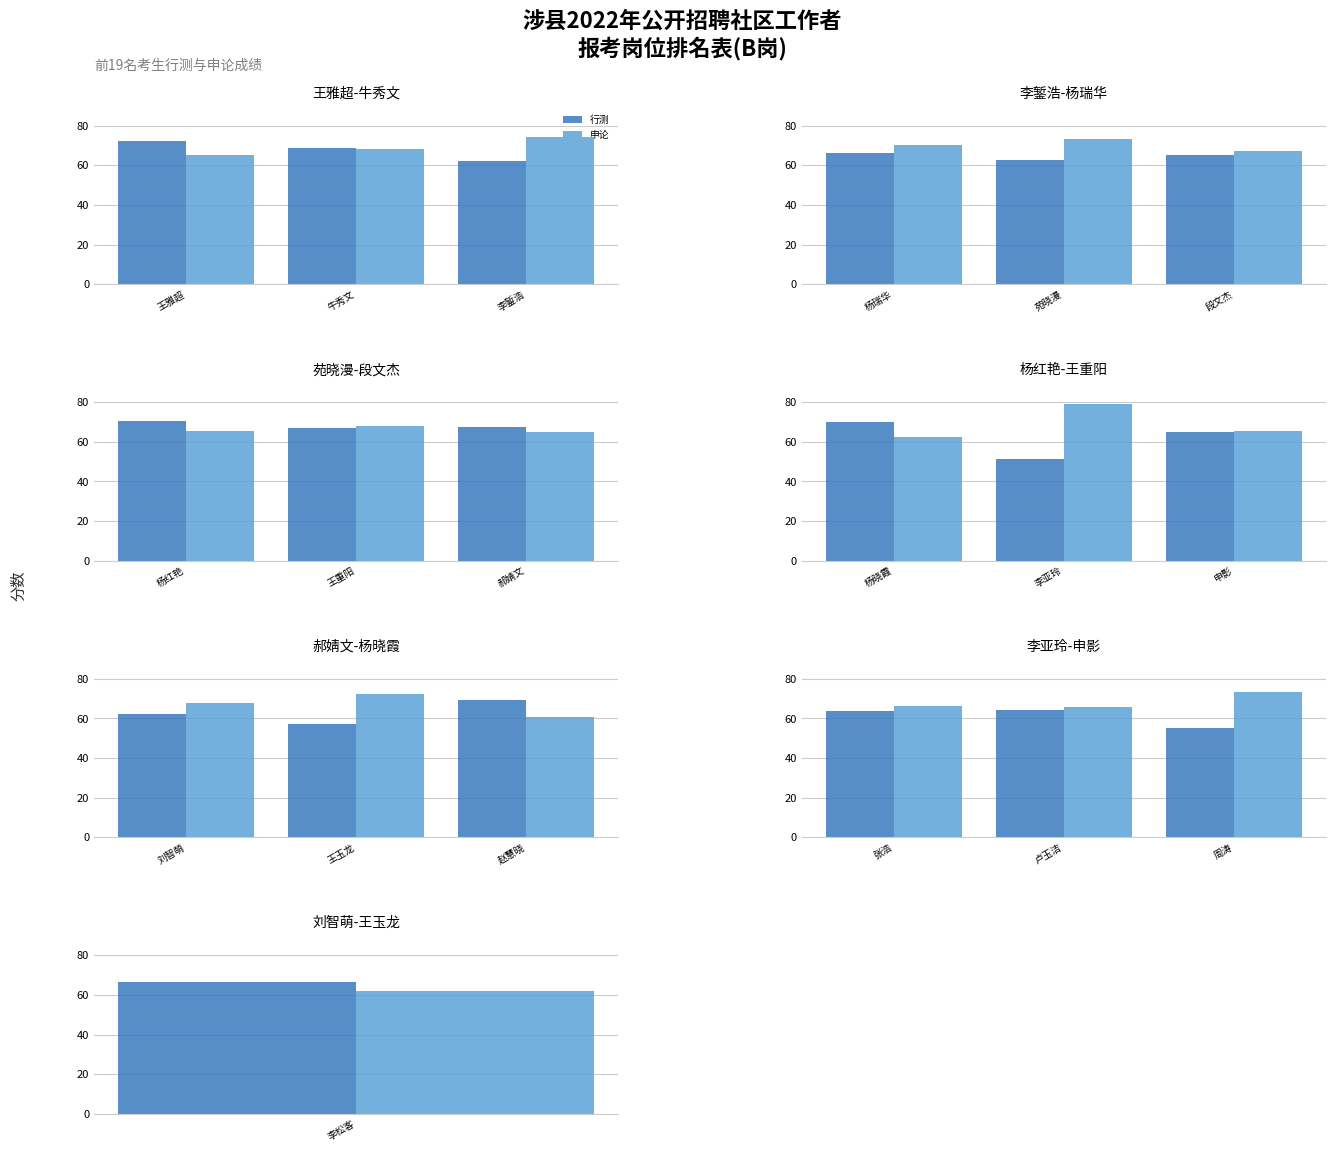

What are all the series names shown in the legend?

行测, 申论